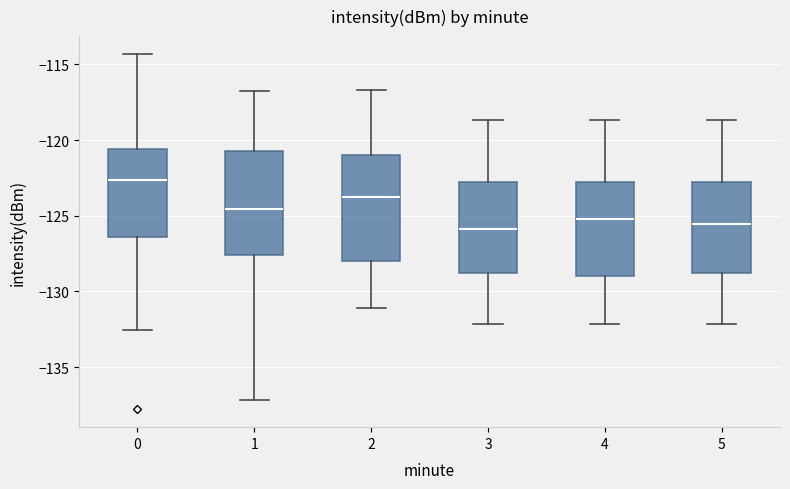

Reading left to right, read every box against the y-axis: the position of its median line, the range the box covers, and the ends of its whiskers. The values are not printed on the chart, so give them approximately, as read against the axis.

0: median -122.5, box -126.5 to -120.5, whiskers -132.5 to -114.5
1: median -124.5, box -127.5 to -120.5, whiskers -137.0 to -117.0
2: median -124.0, box -128.0 to -121.0, whiskers -131.0 to -116.5
3: median -126.0, box -129.0 to -123.0, whiskers -132.0 to -118.5
4: median -125.0, box -129.0 to -123.0, whiskers -132.0 to -118.5
5: median -125.5, box -129.0 to -123.0, whiskers -132.0 to -118.5